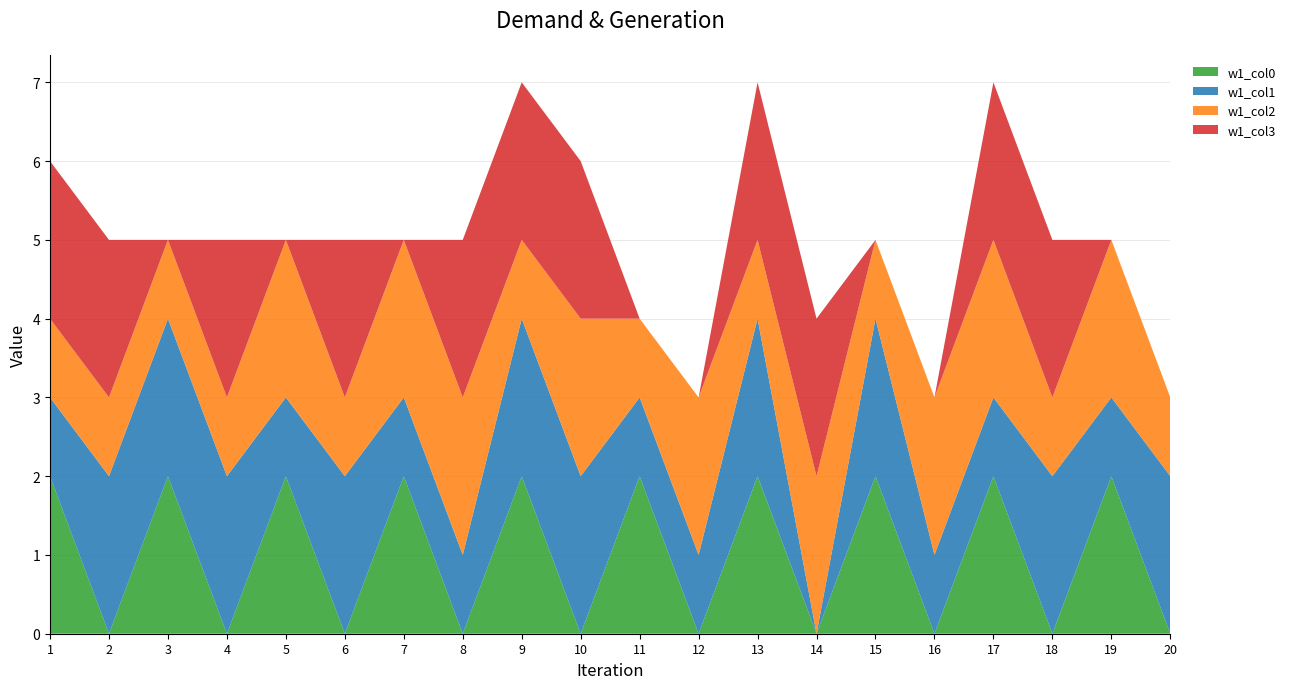

Reading left to right, list all the values displayed in this chart.

w1_col0: 1=2	2=0	3=2	4=0	5=2	6=0	7=2	8=0	9=2	10=0	11=2	12=0	13=2	14=0	15=2	16=0	17=2	18=0	19=2	20=0
w1_col1: 1=1	2=2	3=2	4=2	5=1	6=2	7=1	8=1	9=2	10=2	11=1	12=1	13=2	14=0	15=2	16=1	17=1	18=2	19=1	20=2
w1_col2: 1=1	2=1	3=1	4=1	5=2	6=1	7=2	8=2	9=1	10=2	11=1	12=2	13=1	14=2	15=1	16=2	17=2	18=1	19=2	20=1
w1_col3: 1=2	2=2	3=0	4=2	5=0	6=2	7=0	8=2	9=2	10=2	11=0	12=0	13=2	14=2	15=0	16=0	17=2	18=2	19=0	20=0